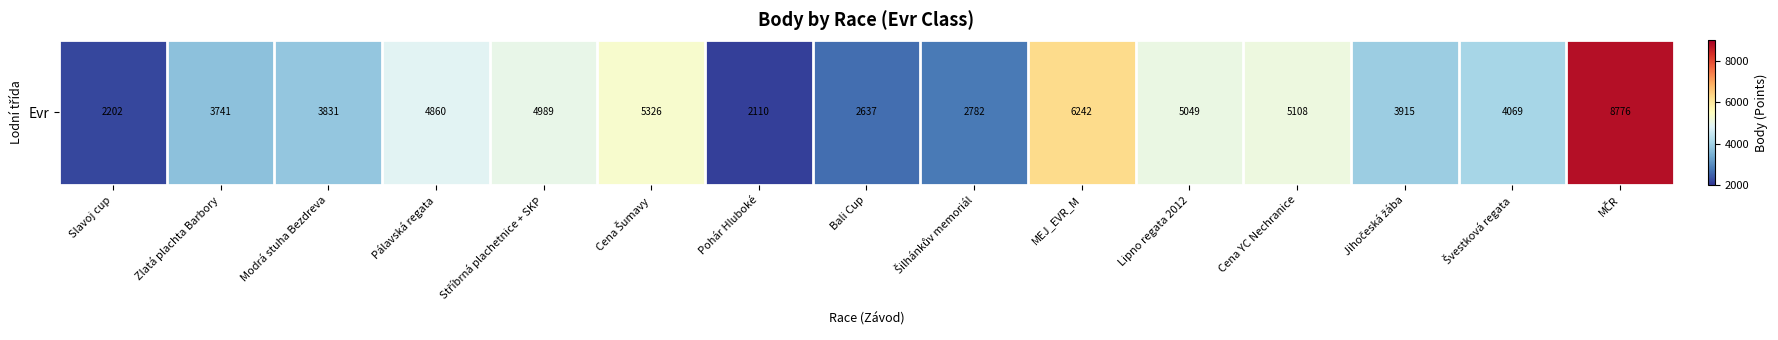

List the labels in order of value, smallest first.

Pohár Hluboké, Slavoj cup, Bali Cup, Šilhánkův memoriál, Zlatá plachta Barbory, Modrá stuha Bezdreva, Jihočeská žába, Švestková regata, Pálavská regata, Stříbrná plachetnice + SKP, Lipno regata 2012, Cena YC Nechranice, Cena Šumavy, MEJ_EVR_M, MČR